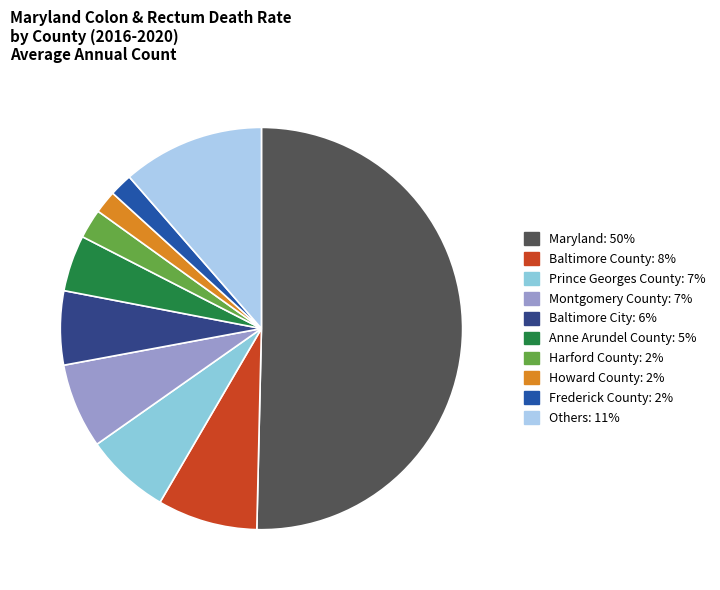

How many segments does this pie chart have?

10